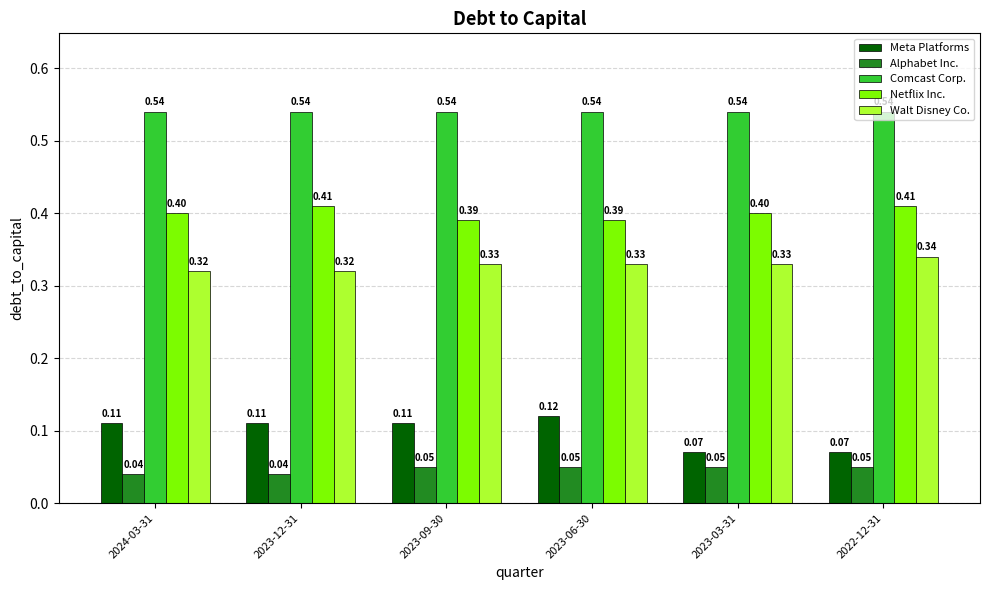

Which series changed the most between 2023-12-31 and 2023-09-30?

Netflix Inc.